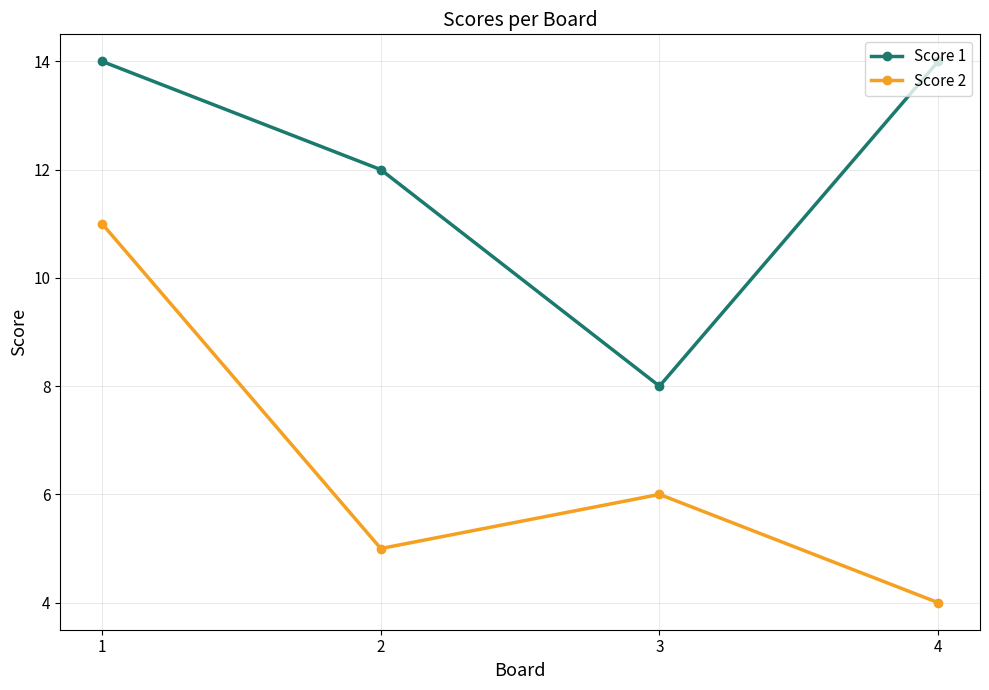

Reading right to left, list all the values displayed in this chart.

Score 1: 4=14	3=8	2=12	1=14
Score 2: 4=4	3=6	2=5	1=11